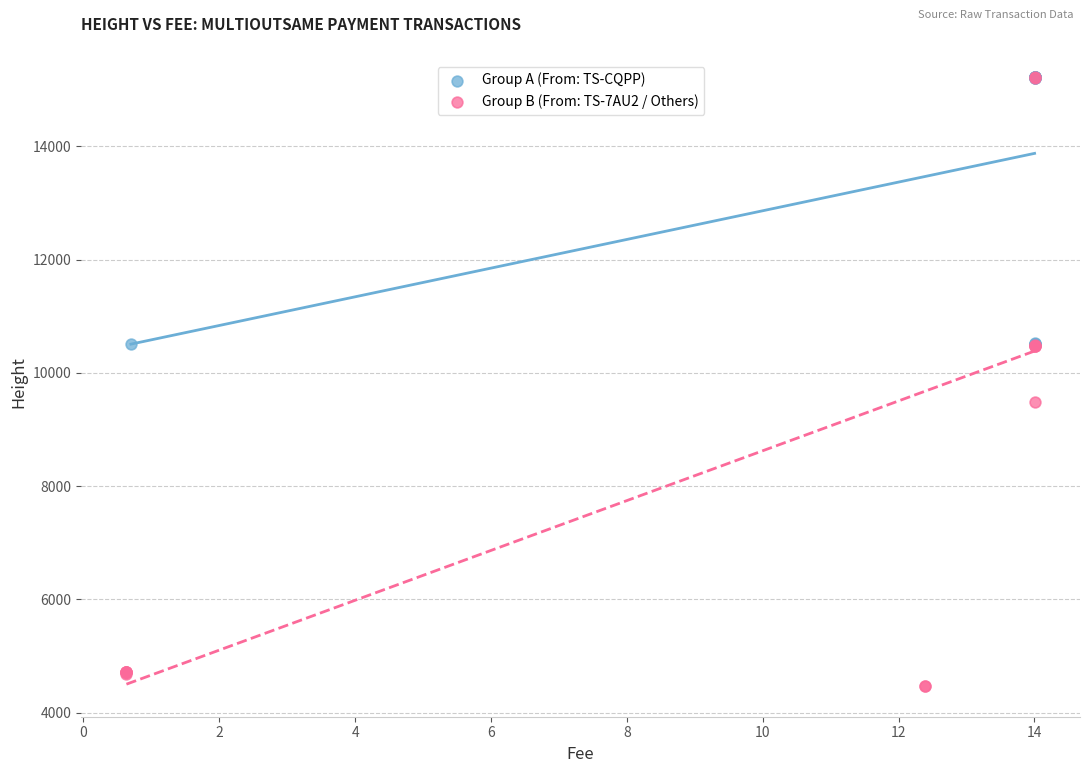

Which series has the largest Y range (max minus min)?

Group B (From: TS-7AU2 / Others)